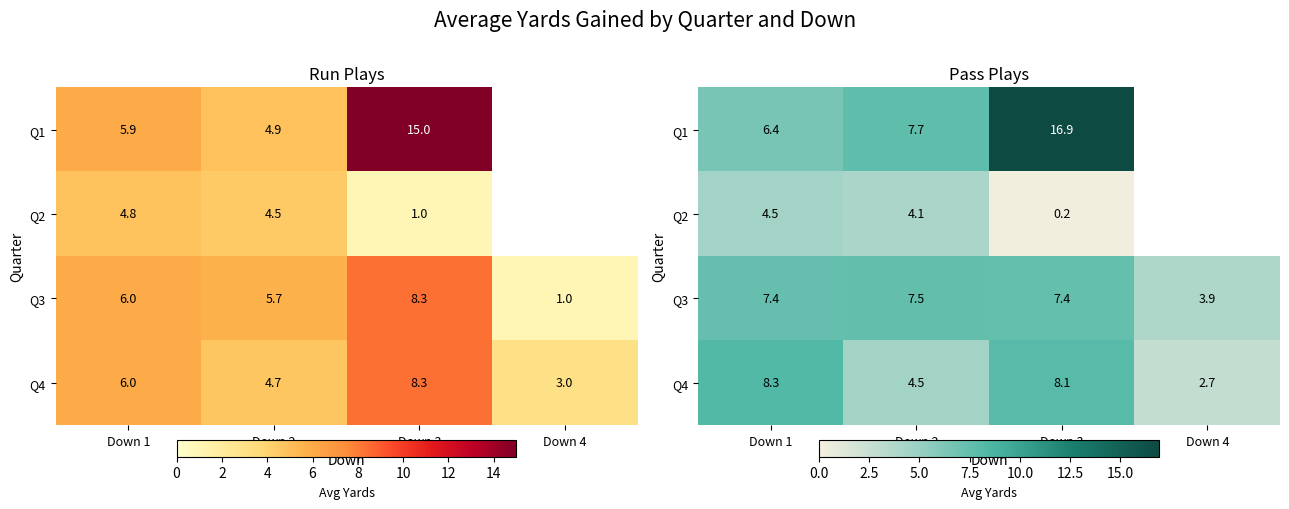

What is the total value across all series at Down 1?

26.6